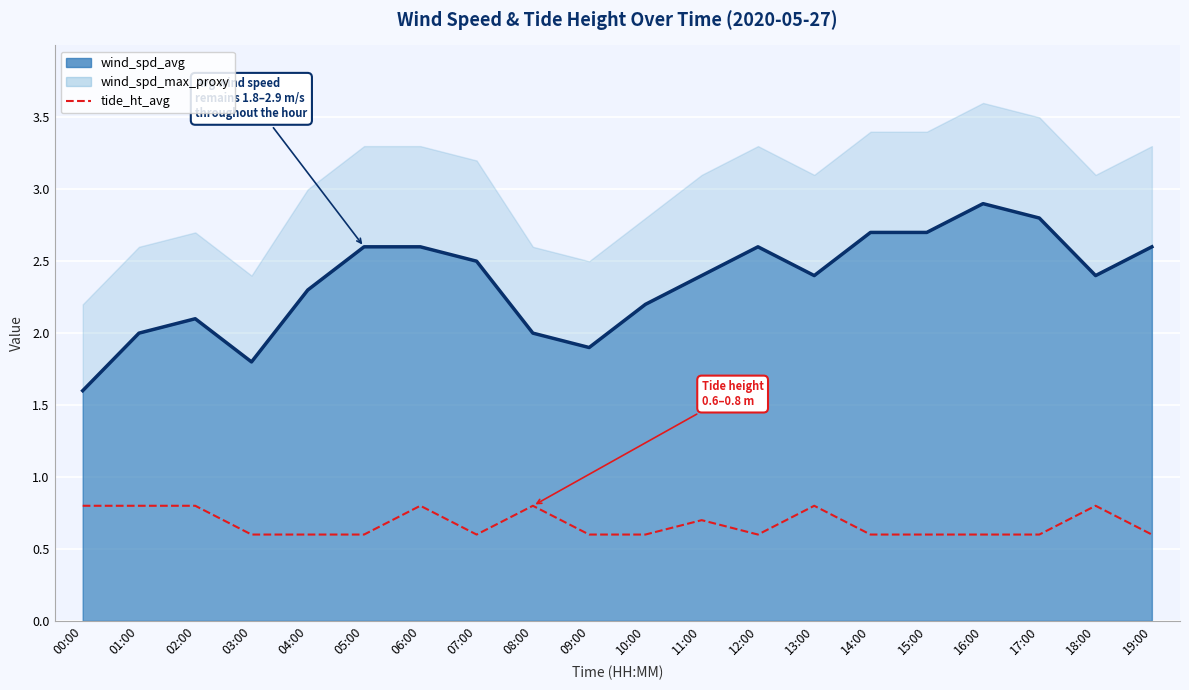

At which category is the sum across all series the highest?

16:00